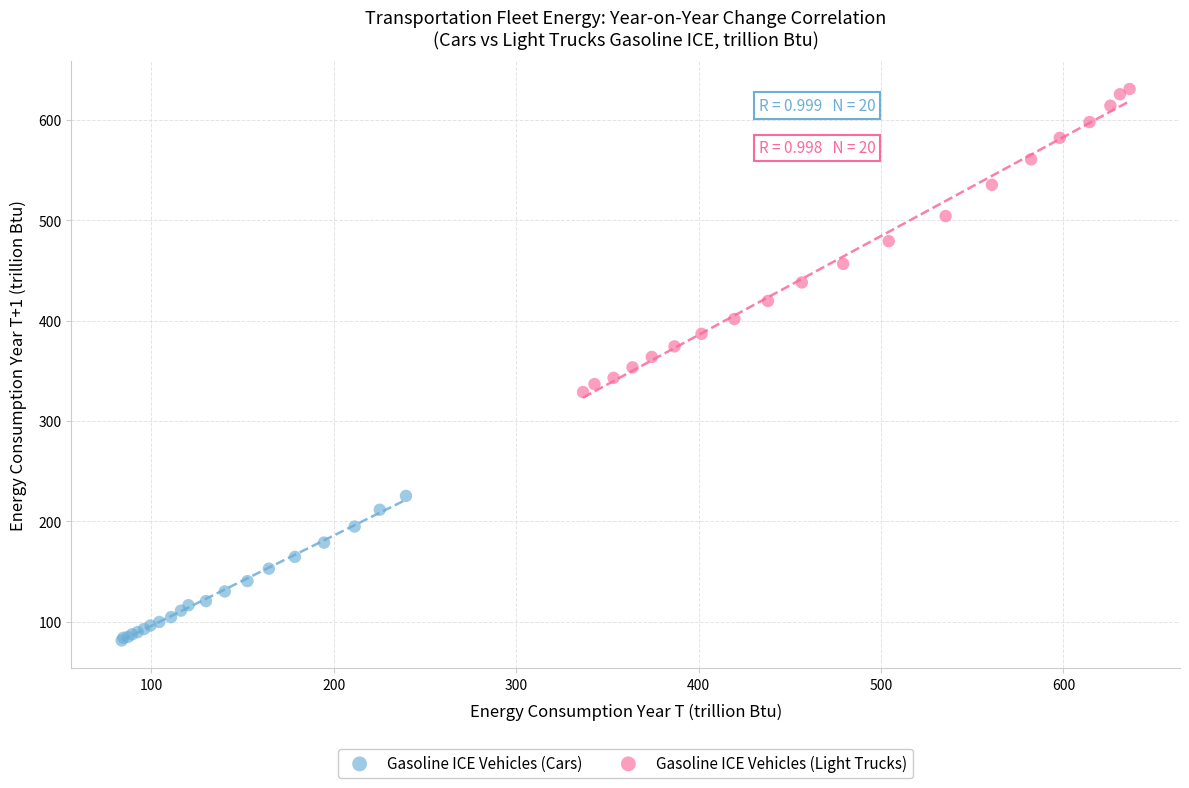

Which series reaches the maximum Y coordinate?

Gasoline ICE Vehicles (Light Trucks)